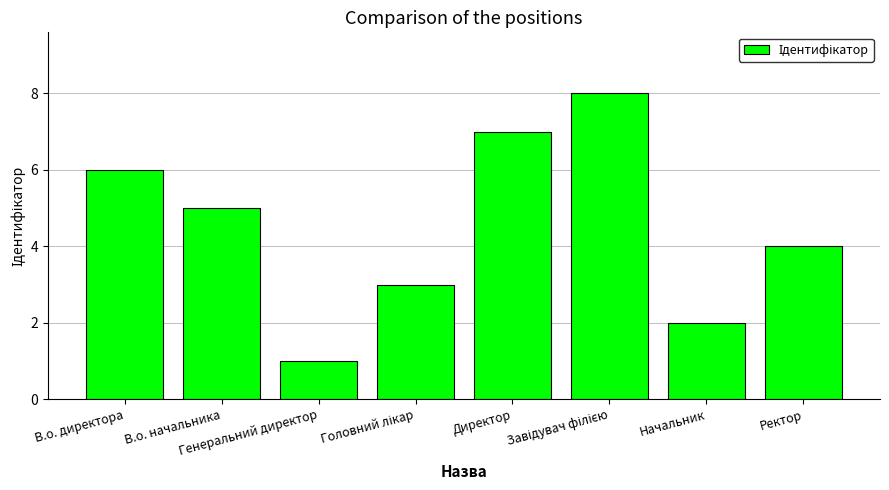

Is it true that the value at В.о. начальника is 1?

False